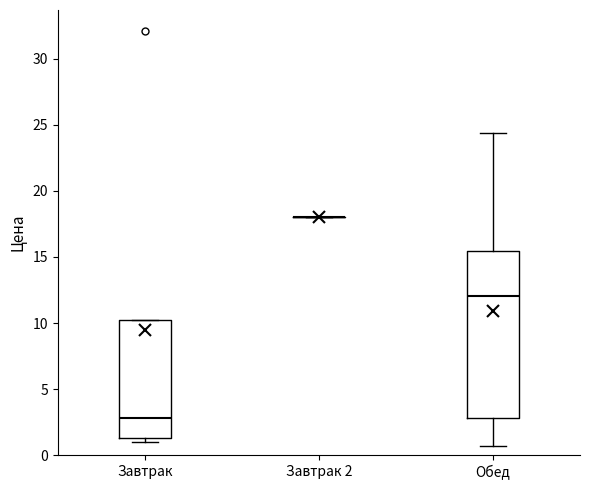

Where does the median line of the box for Завтрак sit on the y-axis? The values are not printed on the chart, so give them approximately, as read against the axis.

3.0